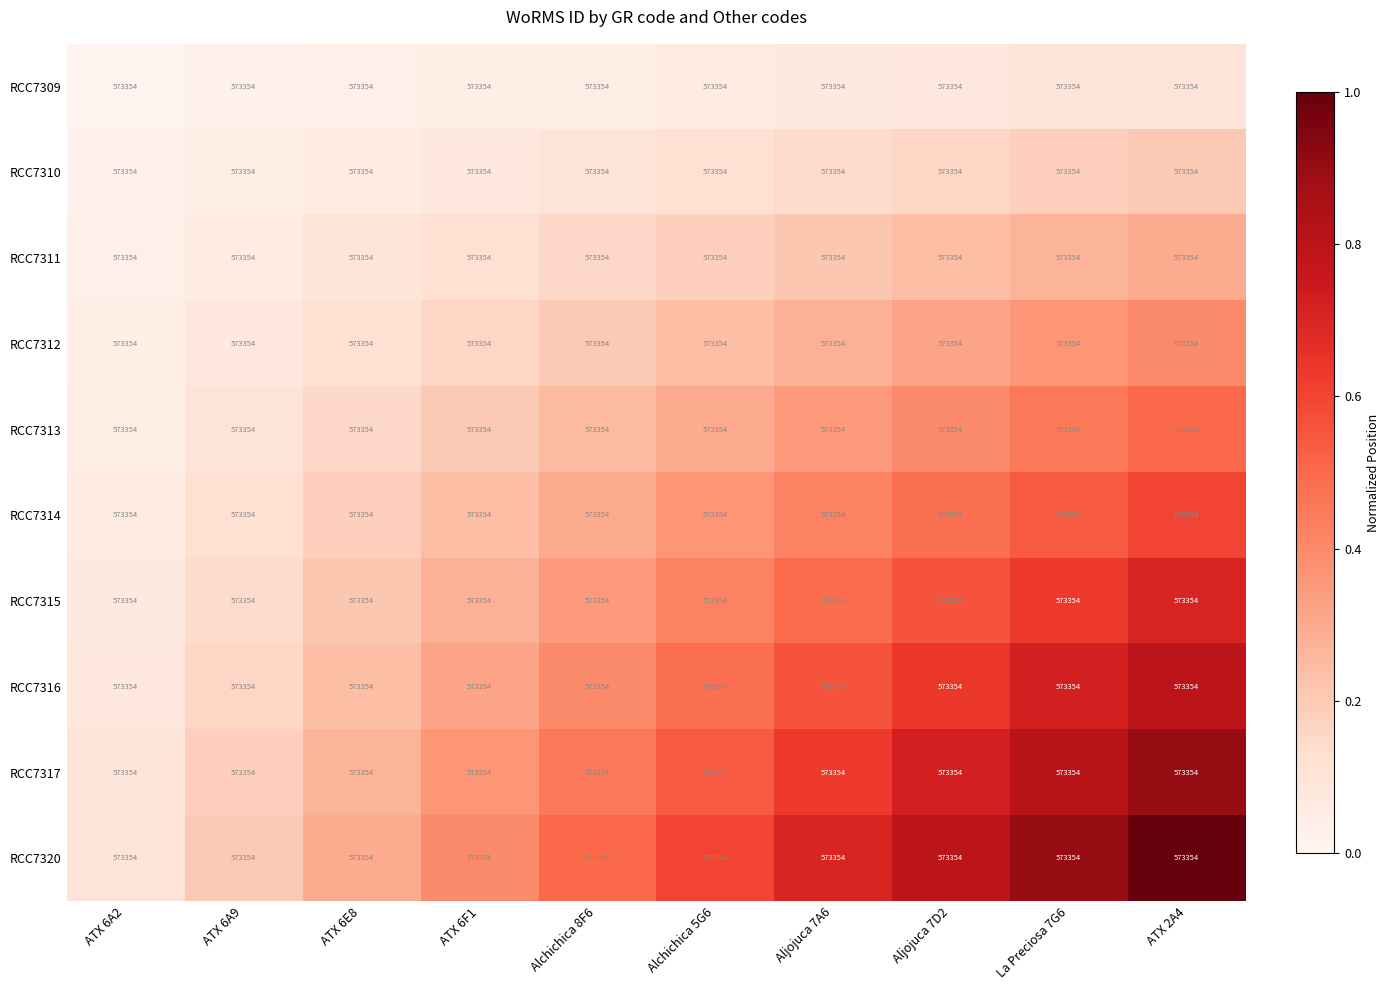

Reading left to right, transcribe all the data shown in this chart.

RCC7309: ATX 6A2=573354.0	ATX 6A9=573354.0	ATX 6E8=573354.0	ATX 6F1=573354.0	Alchichica 8F6=573354.0	Alchichica 5G6=573354.0	Aljojuca 7A6=573354.0	Aljojuca 7D2=573354.0	La Preciosa 7G6=573354.0	ATX 2A4=573354.0
RCC7310: ATX 6A2=573354.0	ATX 6A9=573354.0	ATX 6E8=573354.0	ATX 6F1=573354.0	Alchichica 8F6=573354.0	Alchichica 5G6=573354.0	Aljojuca 7A6=573354.0	Aljojuca 7D2=573354.0	La Preciosa 7G6=573354.0	ATX 2A4=573354.0
RCC7311: ATX 6A2=573354.0	ATX 6A9=573354.0	ATX 6E8=573354.0	ATX 6F1=573354.0	Alchichica 8F6=573354.0	Alchichica 5G6=573354.0	Aljojuca 7A6=573354.0	Aljojuca 7D2=573354.0	La Preciosa 7G6=573354.0	ATX 2A4=573354.0
RCC7312: ATX 6A2=573354.0	ATX 6A9=573354.0	ATX 6E8=573354.0	ATX 6F1=573354.0	Alchichica 8F6=573354.0	Alchichica 5G6=573354.0	Aljojuca 7A6=573354.0	Aljojuca 7D2=573354.0	La Preciosa 7G6=573354.0	ATX 2A4=573354.0
RCC7313: ATX 6A2=573354.0	ATX 6A9=573354.0	ATX 6E8=573354.0	ATX 6F1=573354.0	Alchichica 8F6=573354.0	Alchichica 5G6=573354.0	Aljojuca 7A6=573354.0	Aljojuca 7D2=573354.0	La Preciosa 7G6=573354.0	ATX 2A4=573354.0
RCC7314: ATX 6A2=573354.0	ATX 6A9=573354.0	ATX 6E8=573354.0	ATX 6F1=573354.0	Alchichica 8F6=573354.0	Alchichica 5G6=573354.0	Aljojuca 7A6=573354.0	Aljojuca 7D2=573354.0	La Preciosa 7G6=573354.0	ATX 2A4=573354.0
RCC7315: ATX 6A2=573354.0	ATX 6A9=573354.0	ATX 6E8=573354.0	ATX 6F1=573354.0	Alchichica 8F6=573354.0	Alchichica 5G6=573354.0	Aljojuca 7A6=573354.0	Aljojuca 7D2=573354.0	La Preciosa 7G6=573354.0	ATX 2A4=573354.0
RCC7316: ATX 6A2=573354.0	ATX 6A9=573354.0	ATX 6E8=573354.0	ATX 6F1=573354.0	Alchichica 8F6=573354.0	Alchichica 5G6=573354.0	Aljojuca 7A6=573354.0	Aljojuca 7D2=573354.0	La Preciosa 7G6=573354.0	ATX 2A4=573354.0
RCC7317: ATX 6A2=573354.0	ATX 6A9=573354.0	ATX 6E8=573354.0	ATX 6F1=573354.0	Alchichica 8F6=573354.0	Alchichica 5G6=573354.0	Aljojuca 7A6=573354.0	Aljojuca 7D2=573354.0	La Preciosa 7G6=573354.0	ATX 2A4=573354.0
RCC7320: ATX 6A2=573354.0	ATX 6A9=573354.0	ATX 6E8=573354.0	ATX 6F1=573354.0	Alchichica 8F6=573354.0	Alchichica 5G6=573354.0	Aljojuca 7A6=573354.0	Aljojuca 7D2=573354.0	La Preciosa 7G6=573354.0	ATX 2A4=573354.0